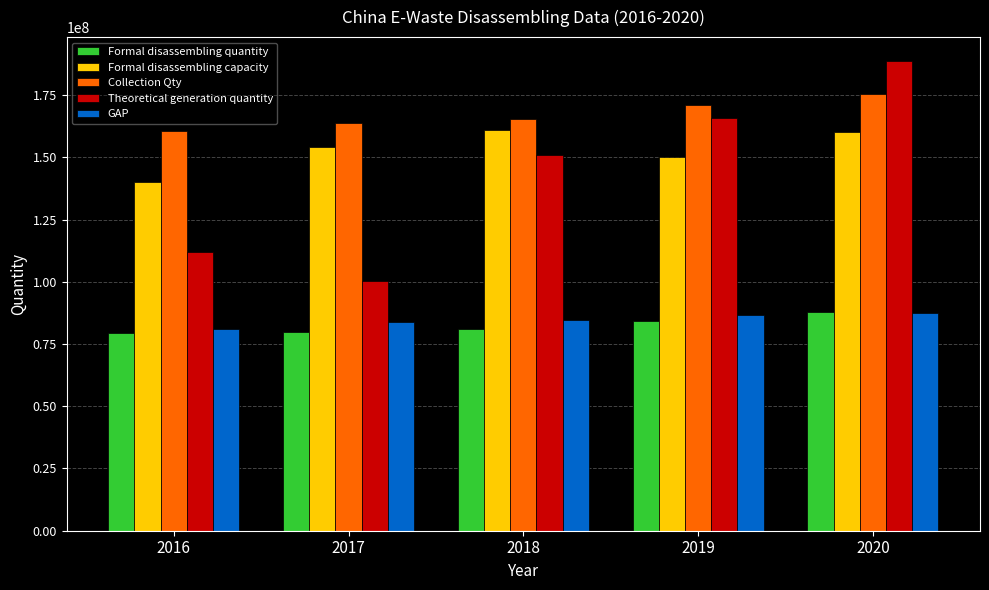

Count the Collection Qty values in the range 163700000 to 171000000.

3